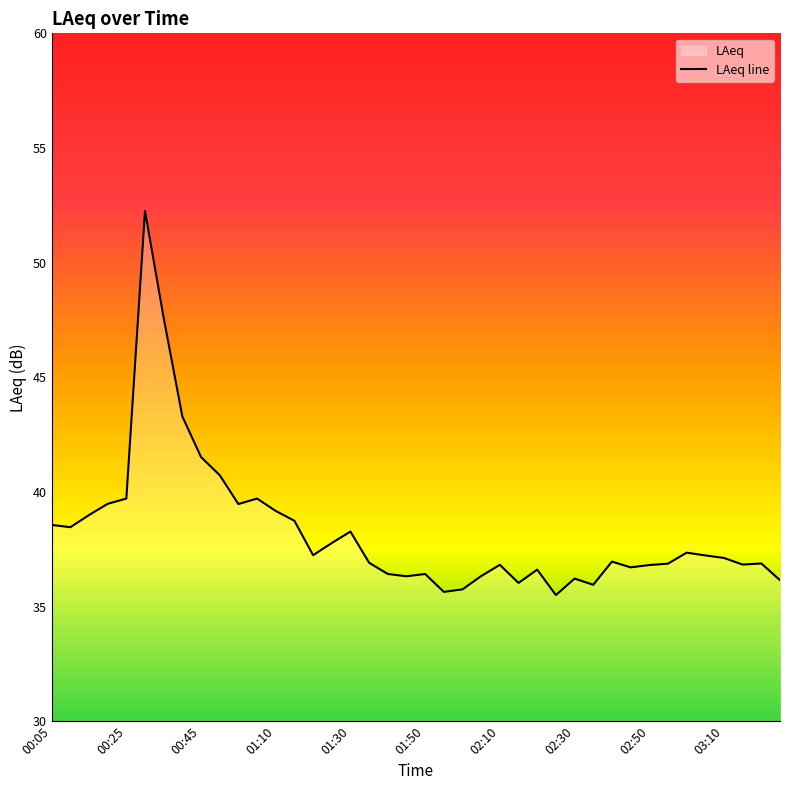

The chart shows a value of 65.4 at 00:45. True or false?

False